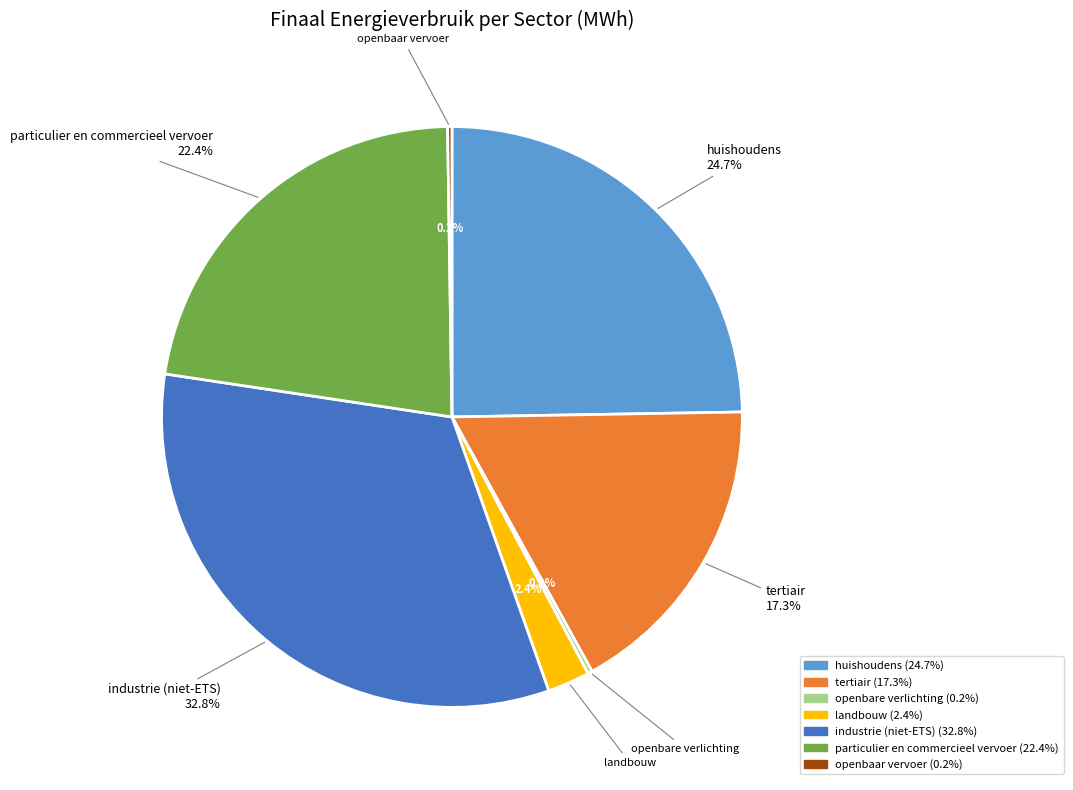

What is the largest slice in the pie chart?

industrie (niet-ETS)